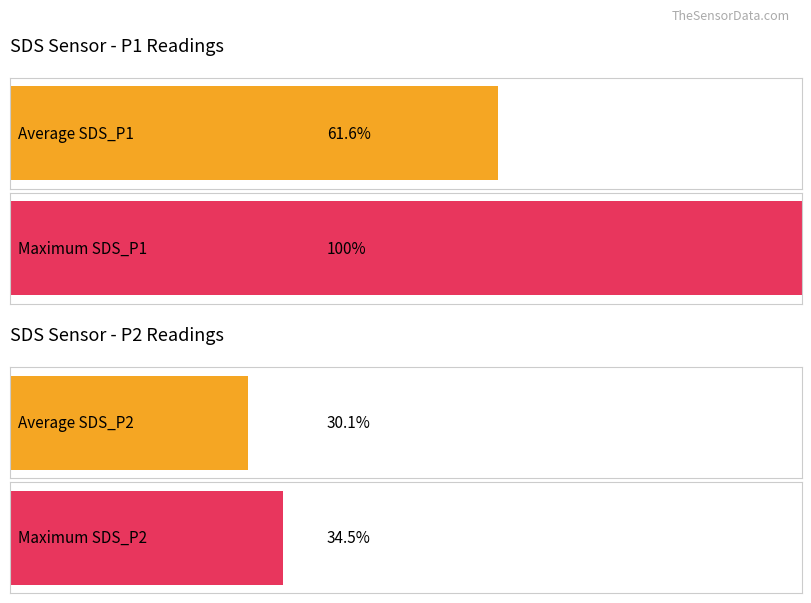

True or false: SDS_P1 has a value of 1.9 at 00:08.

False